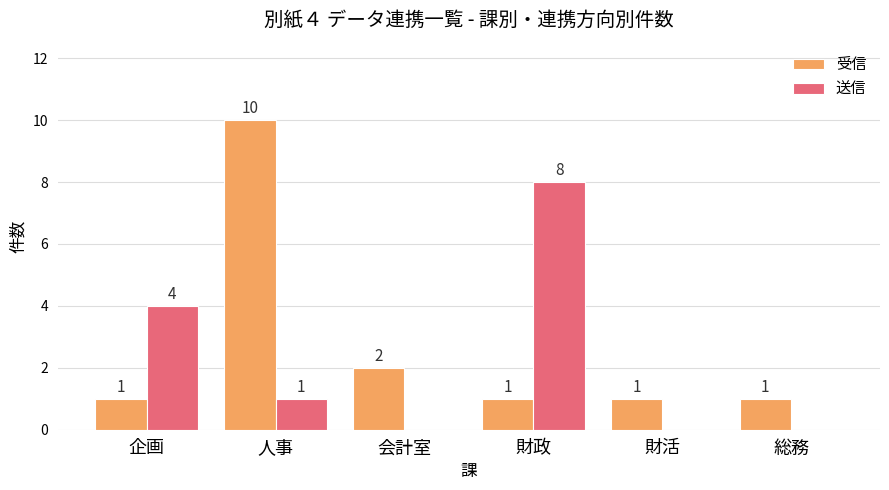

How many data points does each series have?

6